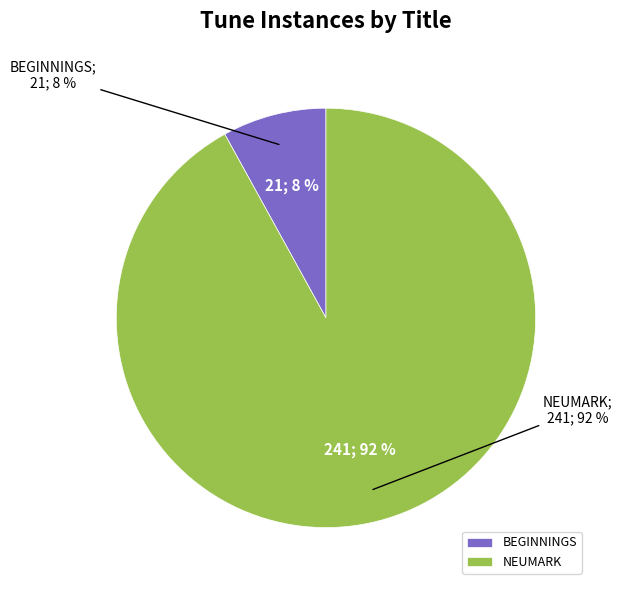

How many slices are in this pie chart?

2